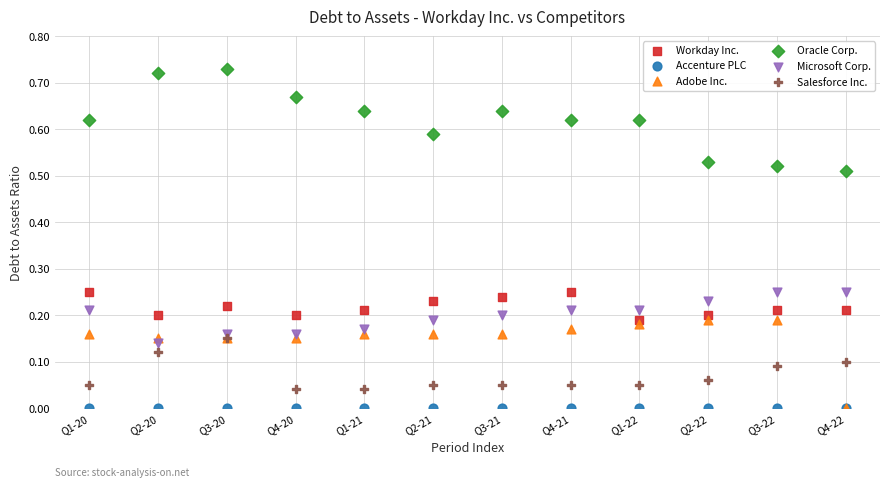

Which series contains the highest Y value?

Oracle Corp.